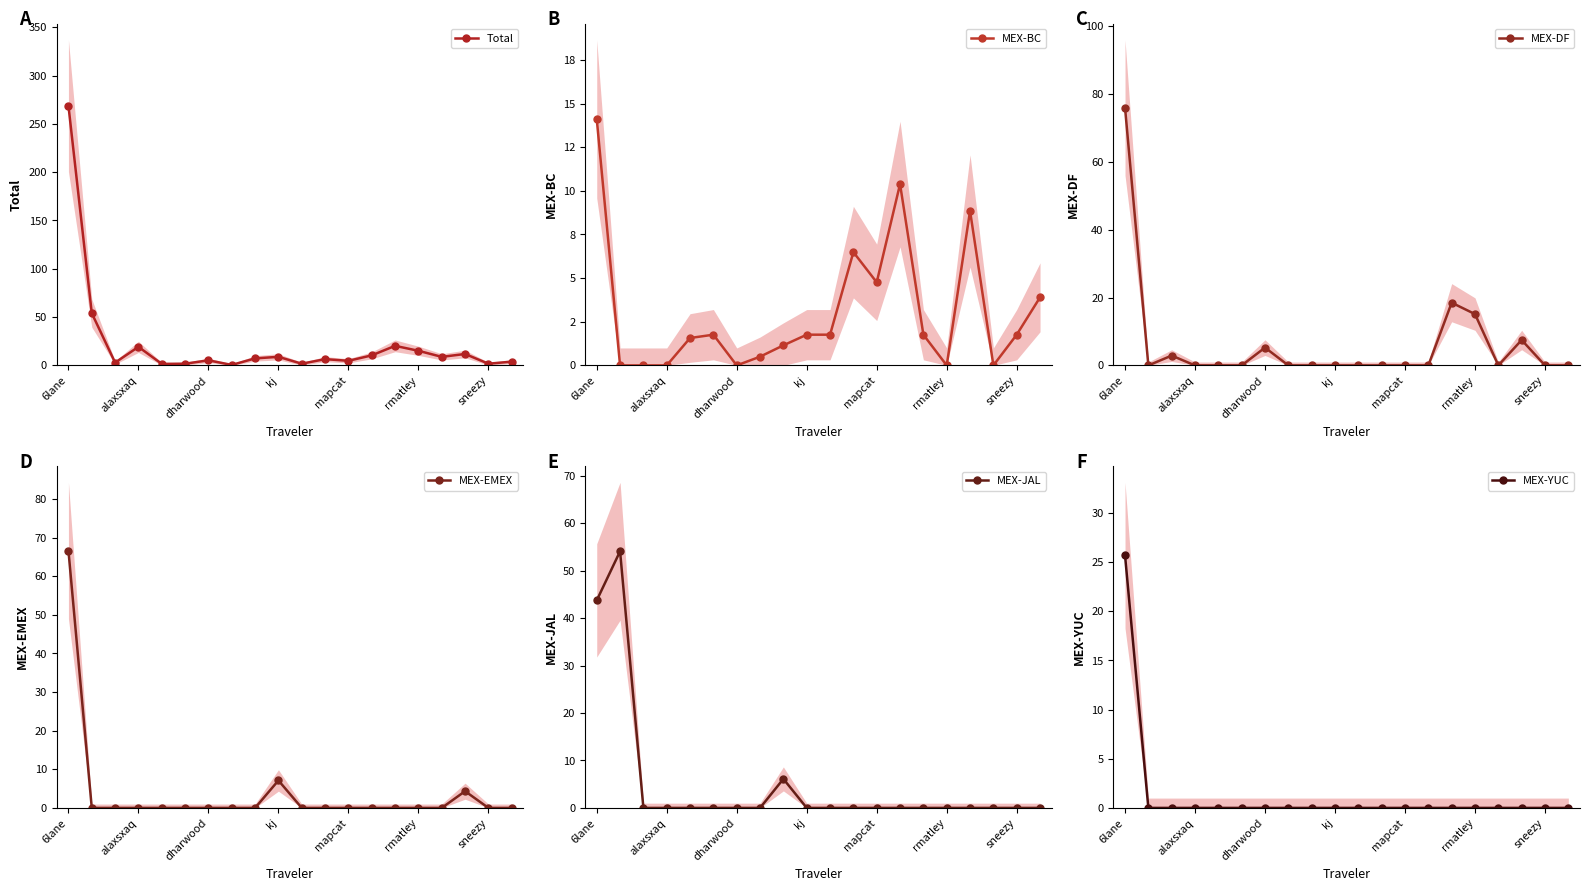

True or false: MEX-YUC and MEX-JAL intersect in this chart.

False